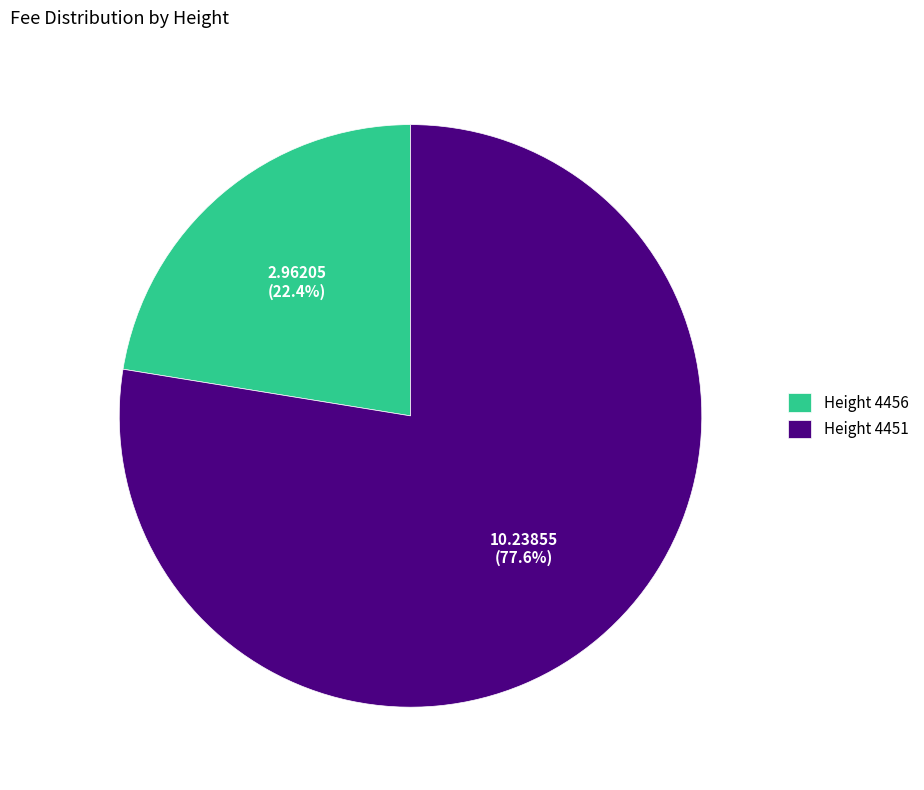

Which slice is the largest?

Height 4451